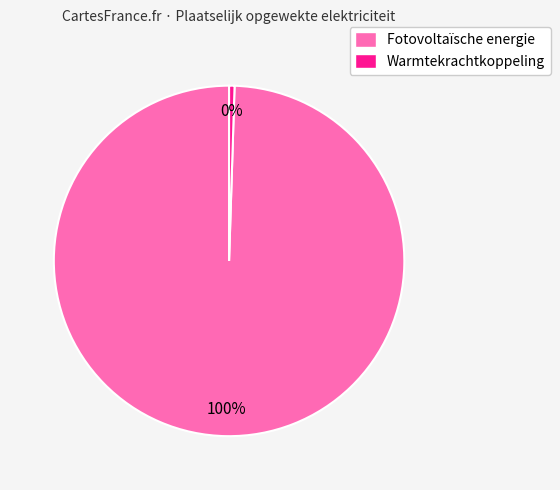

Is the sum of Warmtekrachtkoppeling and Fotovoltaïsche energie greater than half?

Yes